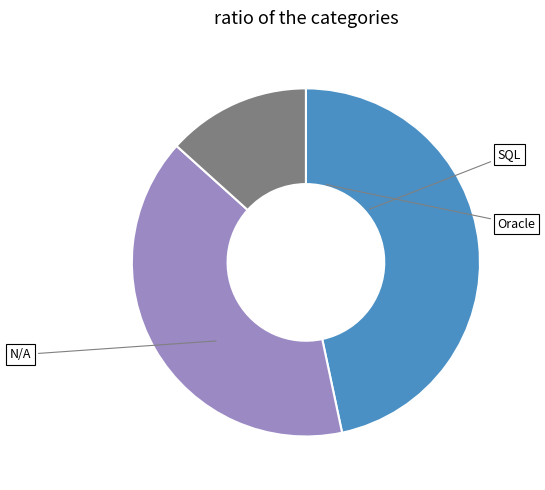

To the nearest percent, what is the difference between the largest and smallest slice percentages?

33%